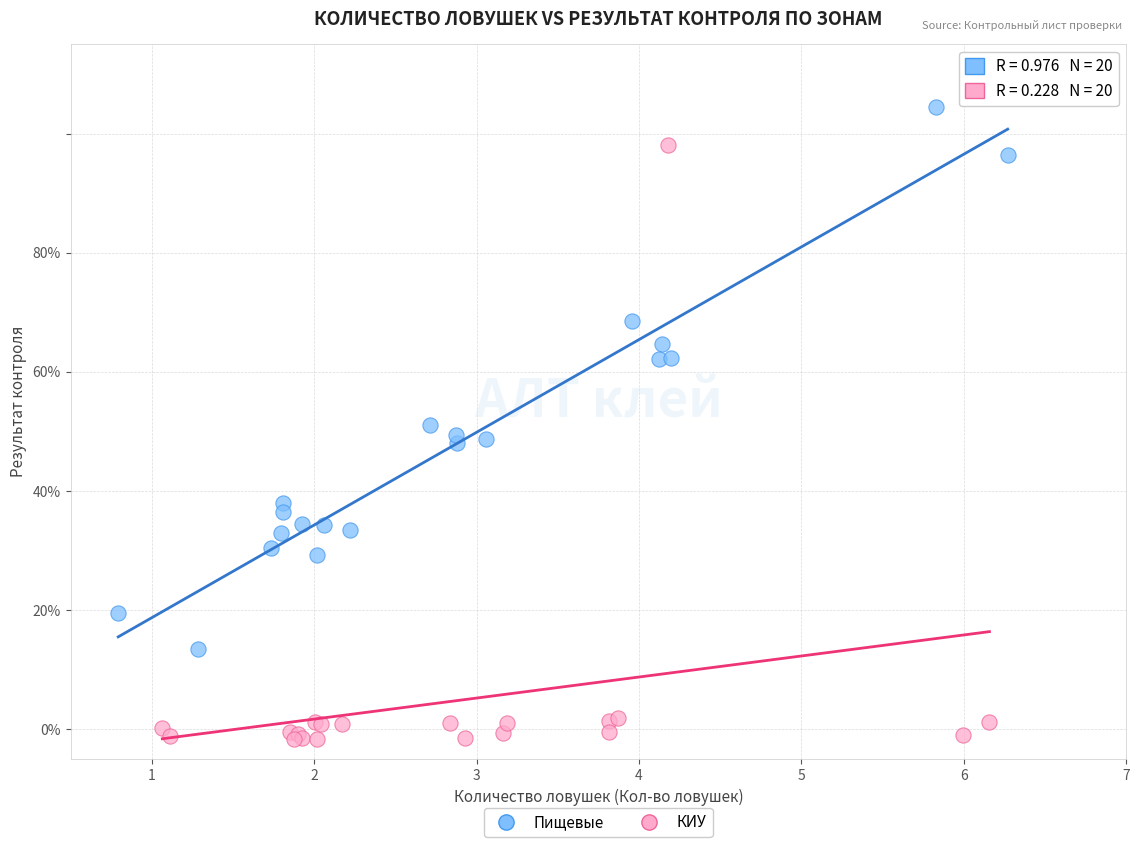

Which series has the widest spread of Y values?

КИУ